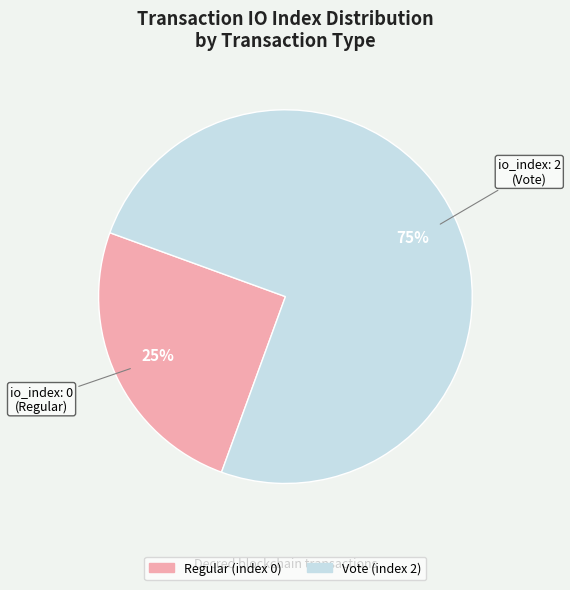

True or false: Regular (index 0) accounts for 37% of the total.

False